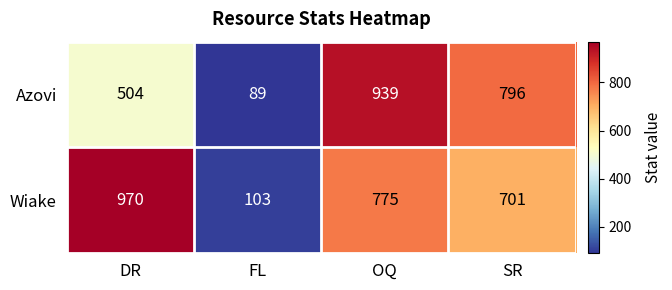

What is the difference between the Wiake values at OQ and SR?

74